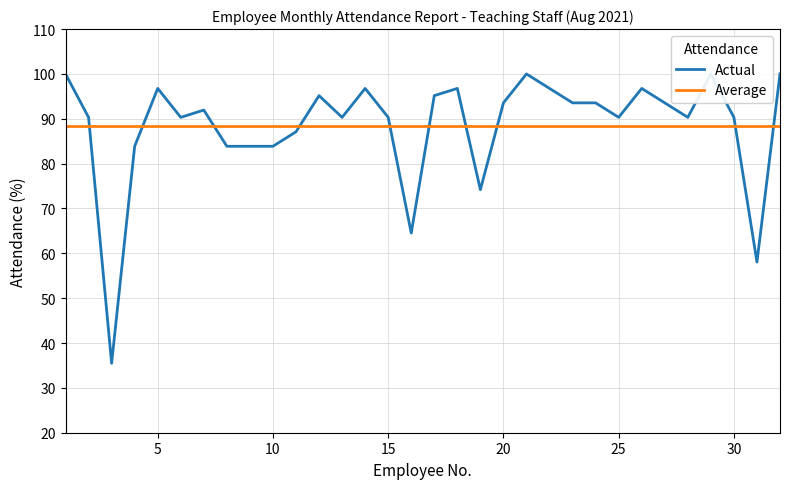

How many distinct data groups are displayed?

2